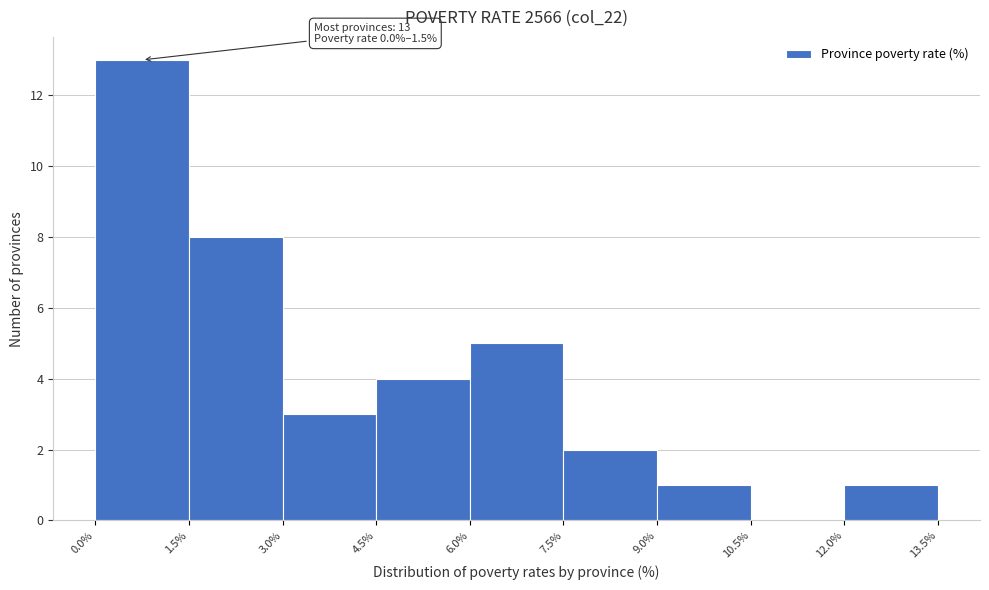

Over which range of the x-axis is the bar tallest?

0.0% to 1.5%